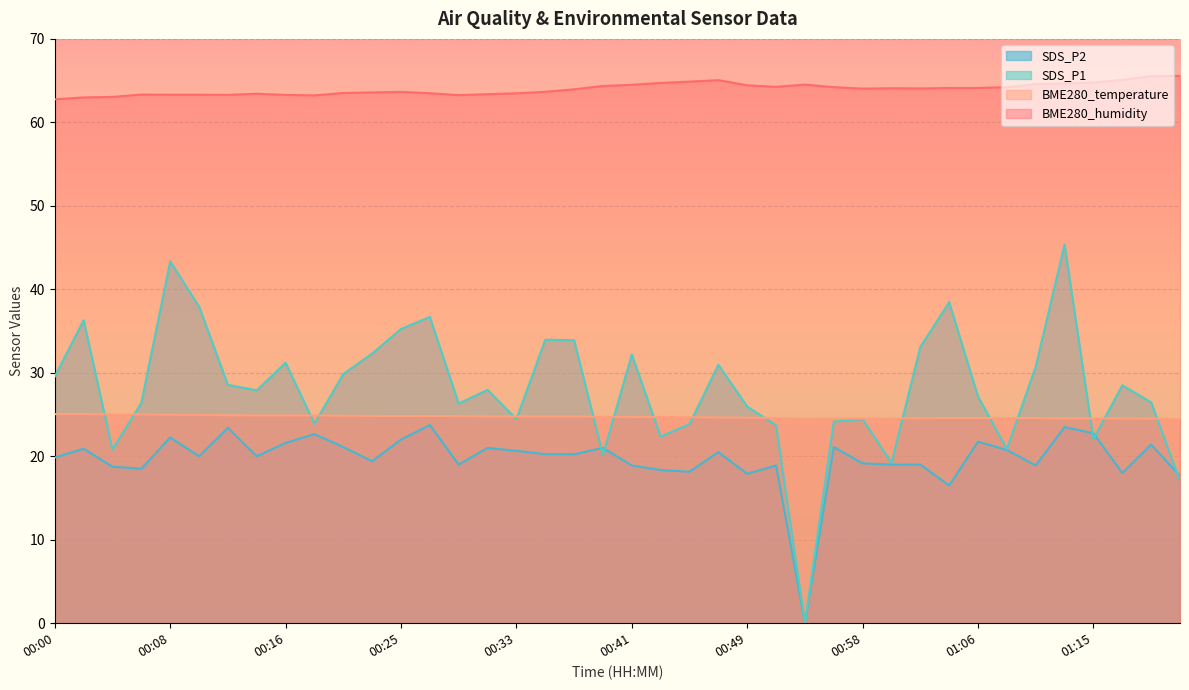

True or false: BME280_humidity has more than 2 interior local peaks.

True